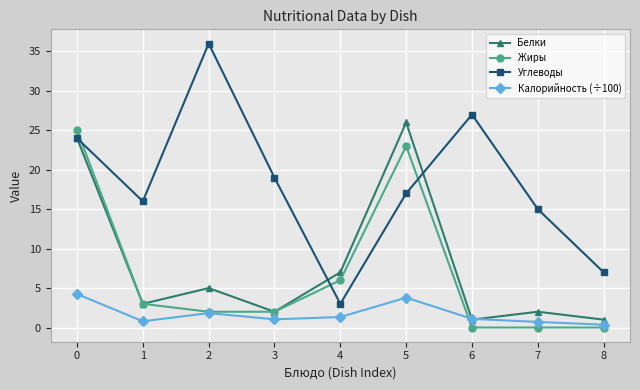

At which category does Углеводы reach its first local valley?

1